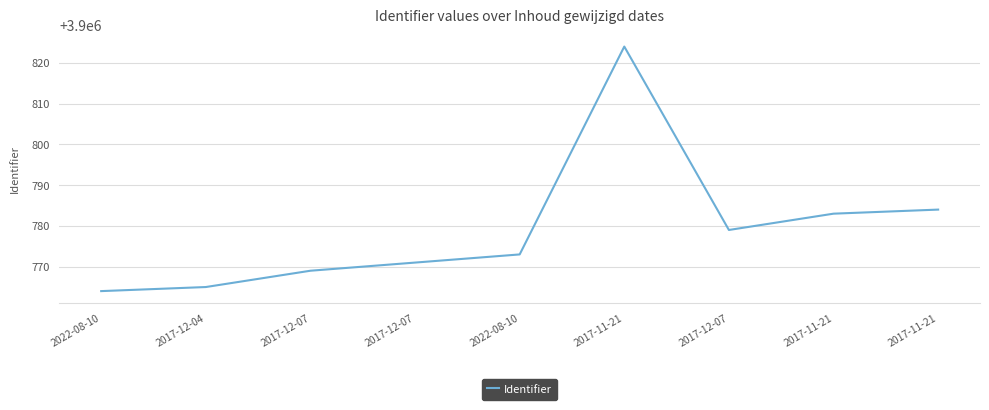

How many lines are shown in the chart?

1